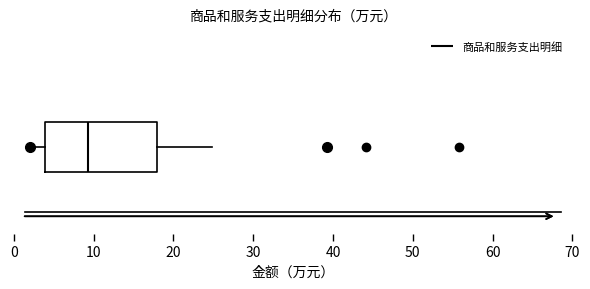

Read this box plot against the x-axis: the position of the median line, the range covered by the box, and the ends of both whiskers. The values are not printed on the chart, so give them approximately, as read against the axis.

median 9, box 4 to 18, whiskers 2 to 25